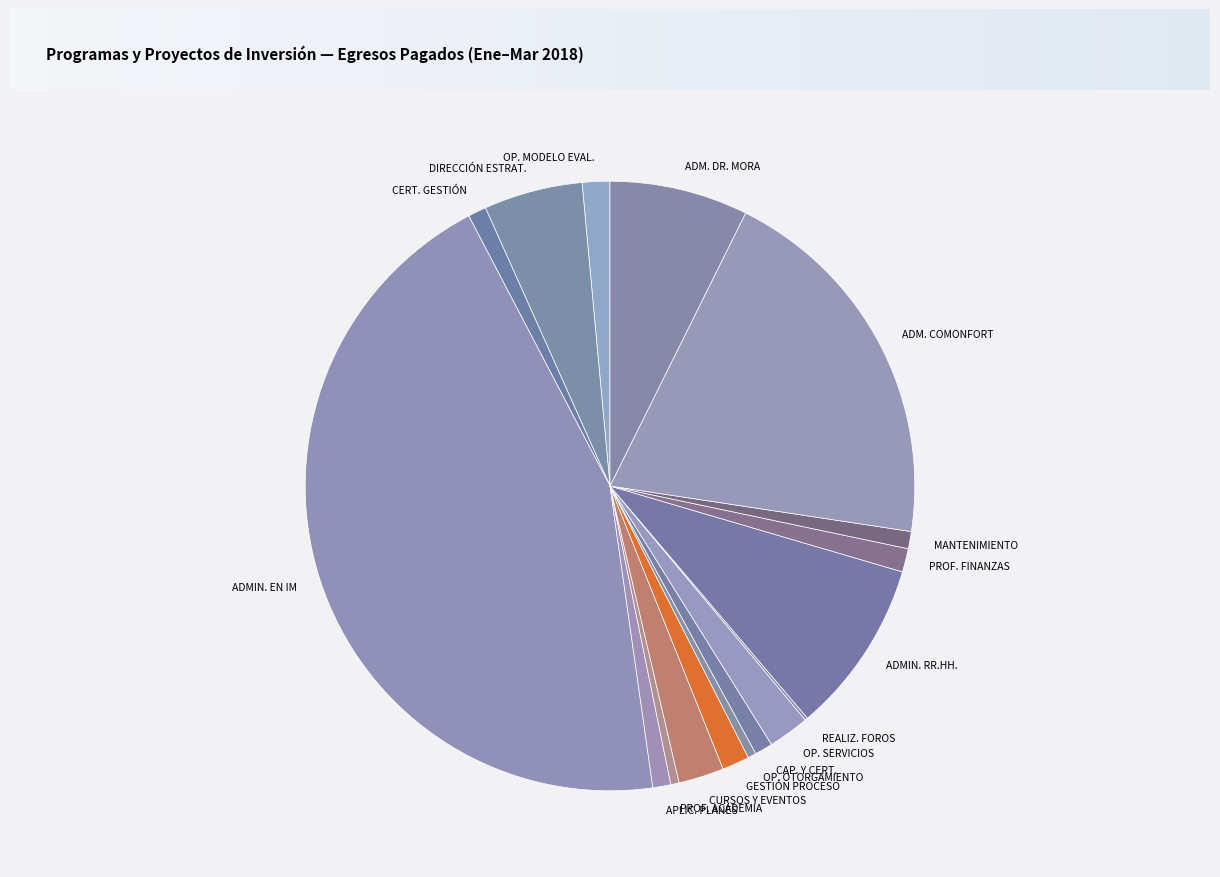

Combined, do APLIC. PLANES and CAP. Y CERT. account for over 50%?

No